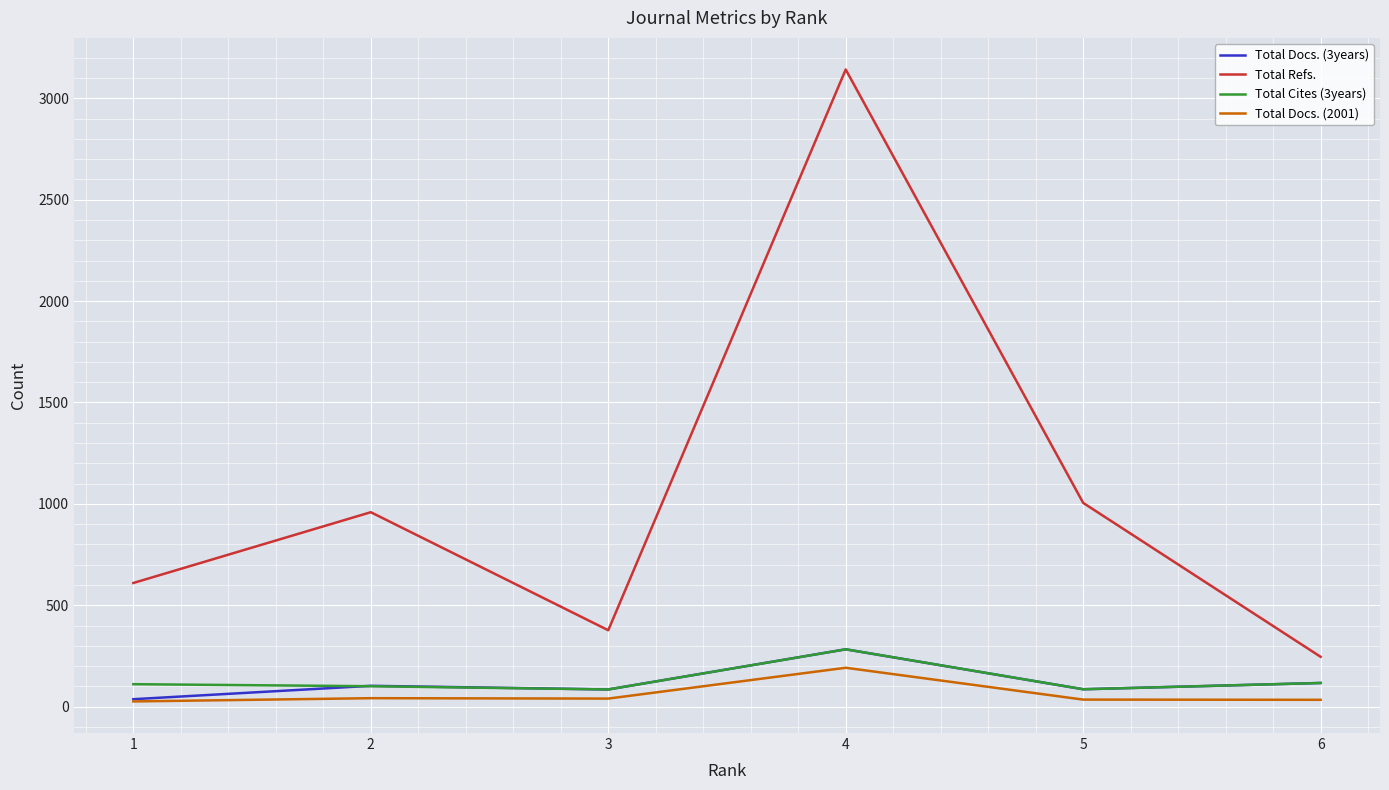

The value of Total Docs. (3years) at 3 is 85. True or false?

True